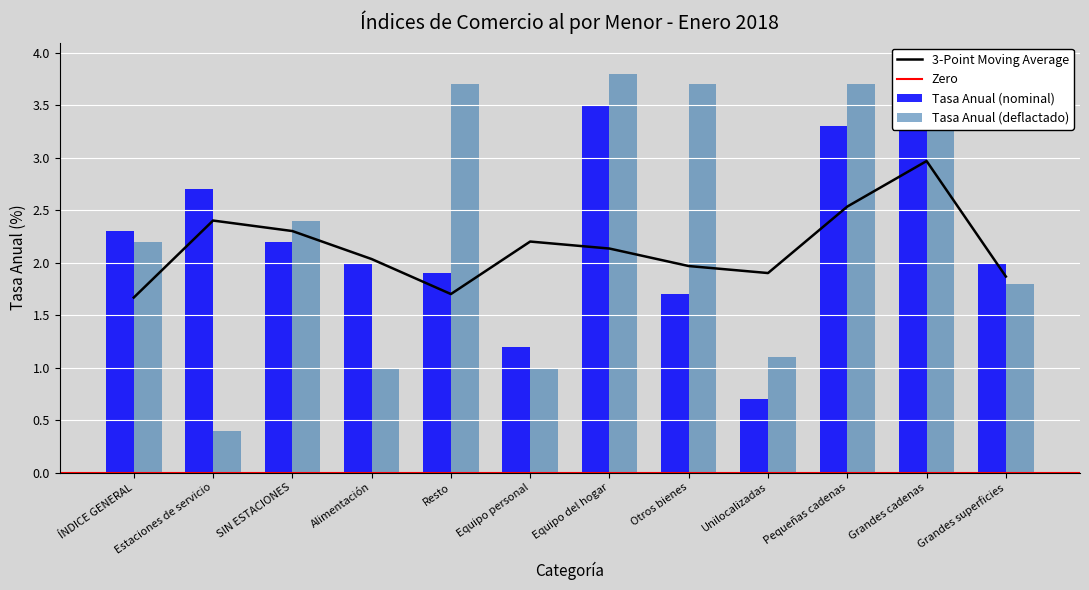

What is the difference between the highest and lowest values at Alimentación?

1.0